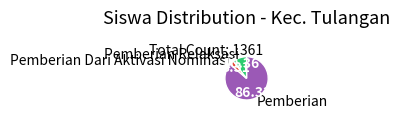

Which has a higher value, Pemberian Dari Aktivasi Nominasi or Pemberian Relaksasi?

Pemberian Relaksasi